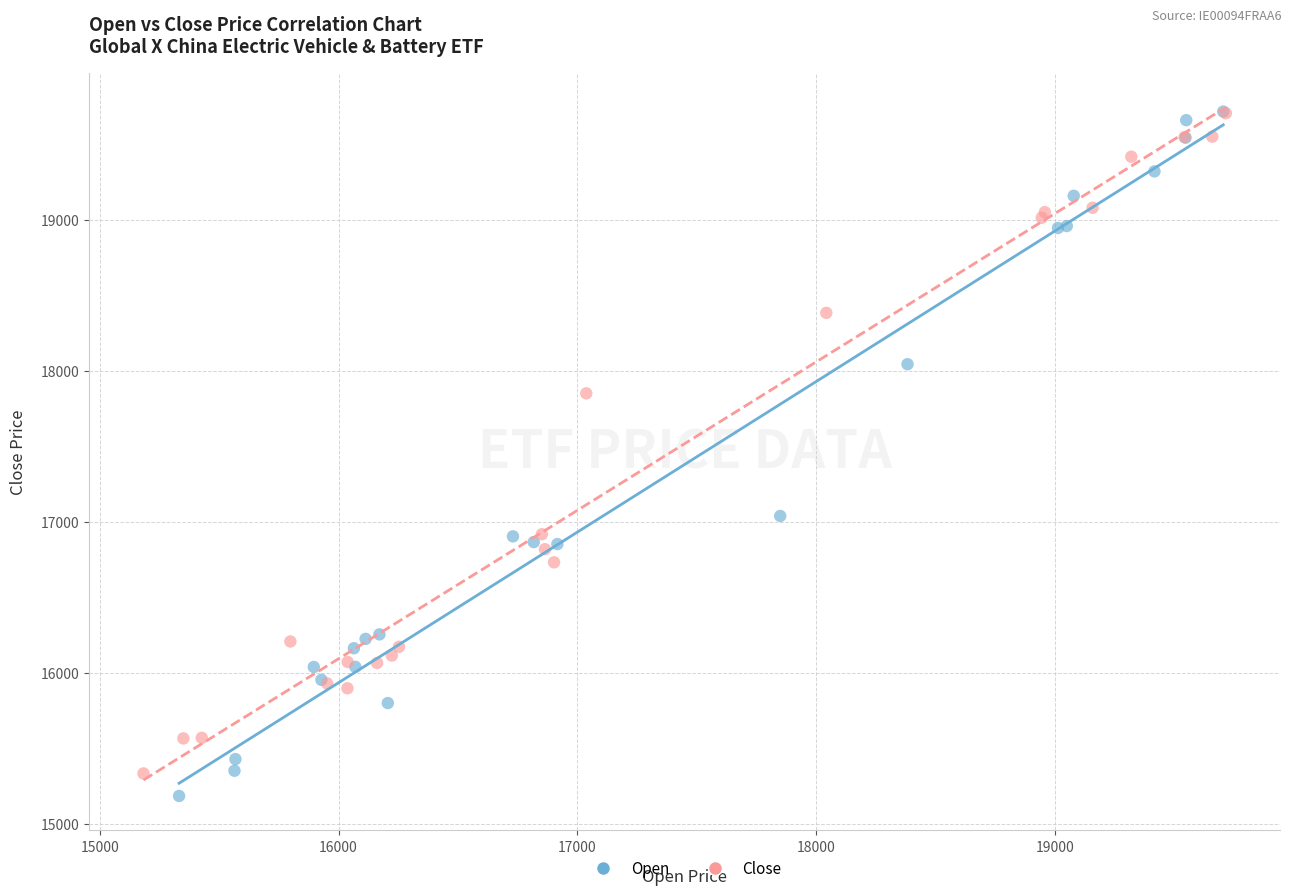

What are all the series names shown in the legend?

Open, Close